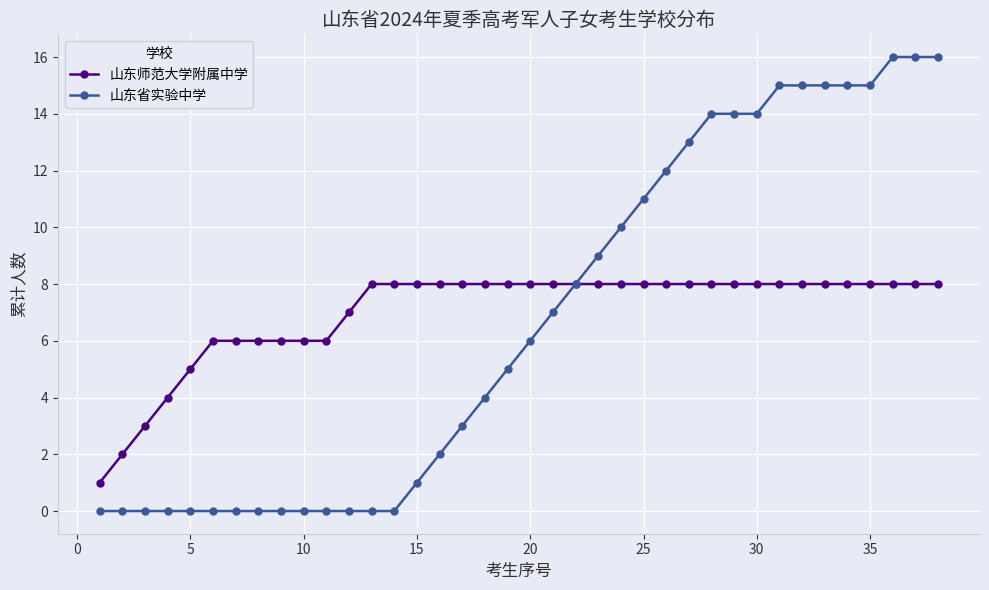

What is the highest value of the 山东省实验中学 series?

16